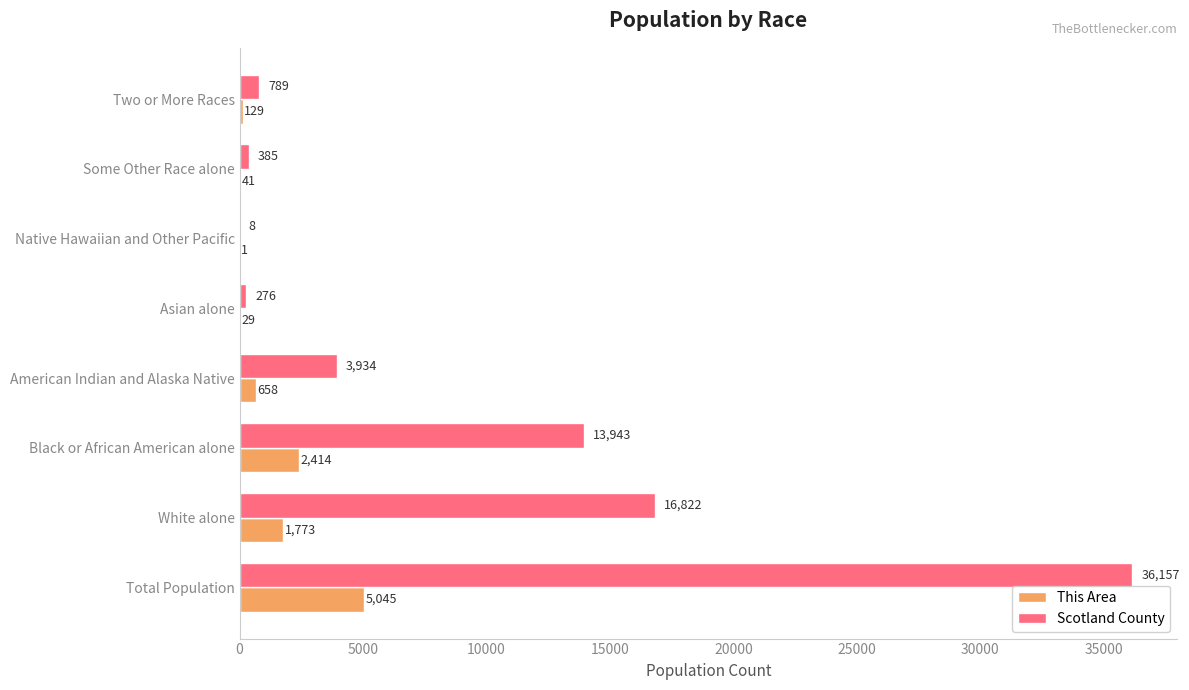

What is the average value of the Scotland County series?

9039